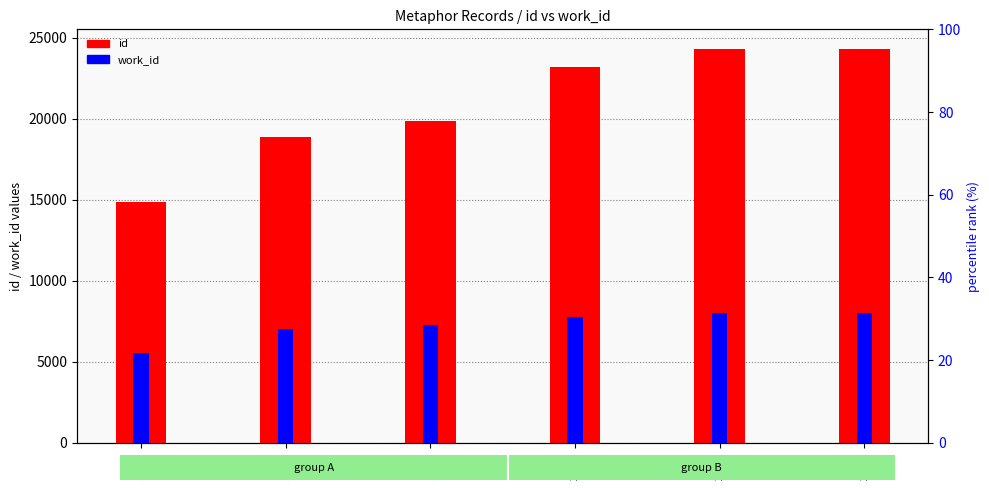

Which series has the largest range (max minus min)?

id